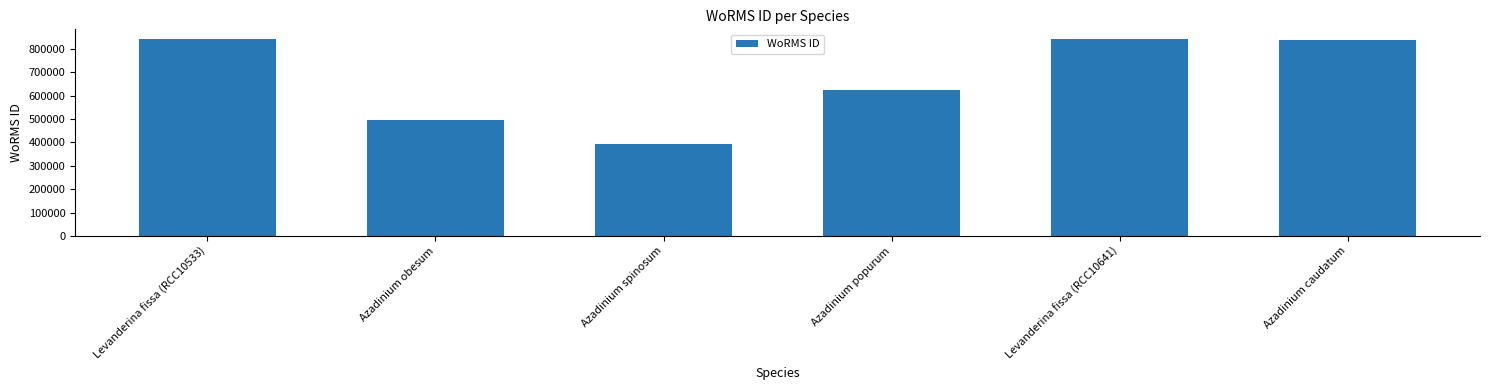

How many data points does each series have?

6